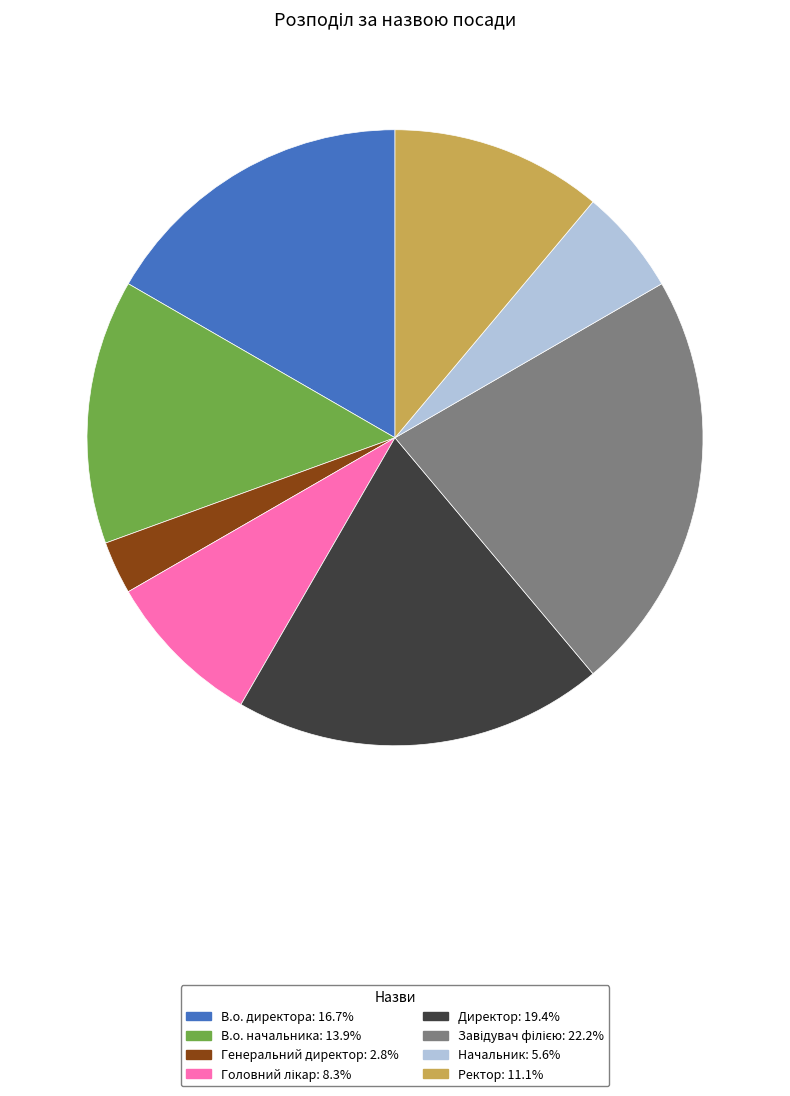

Does Начальник represent more than half of the total?

No